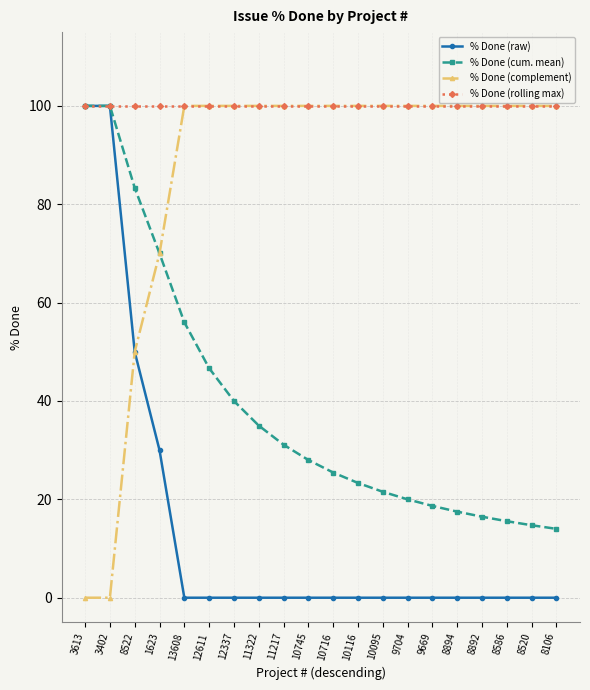

At how many categories does at least one series exceed 98?

20